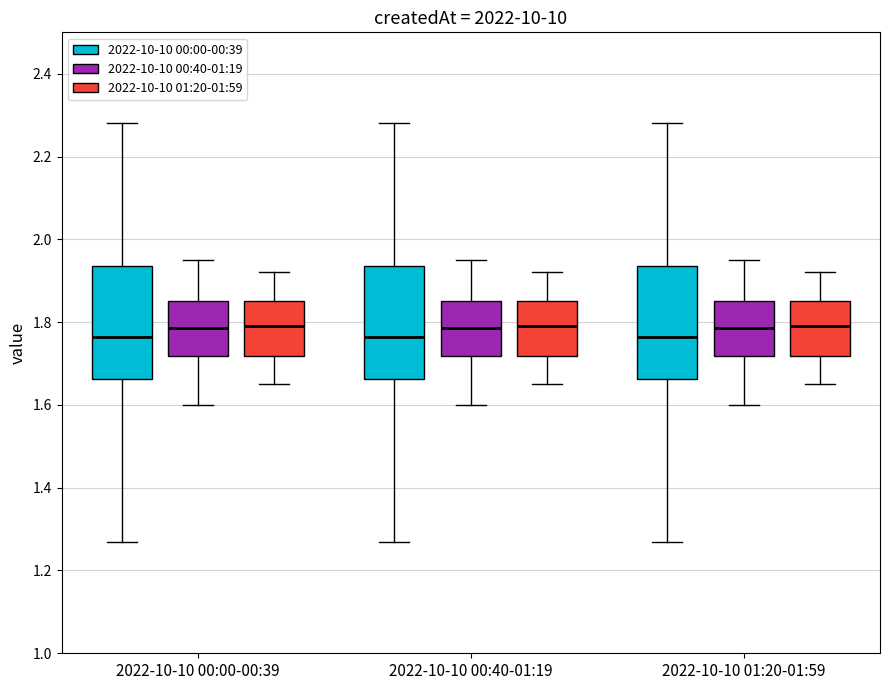

Where does the upper whisker of the box for 2022-10-10 01:20-01:59 (2022-10-10 00:40-01:19) end on the y-axis? The values are not printed on the chart, so give them approximately, as read against the axis.

1.96